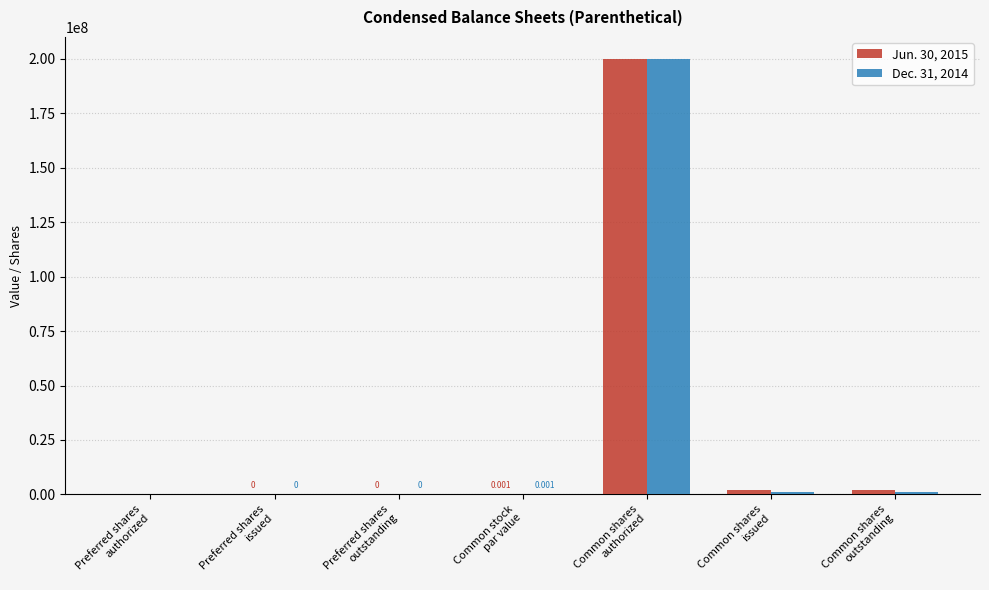

Are the bars grouped side by side (vs. stacked)?

Yes